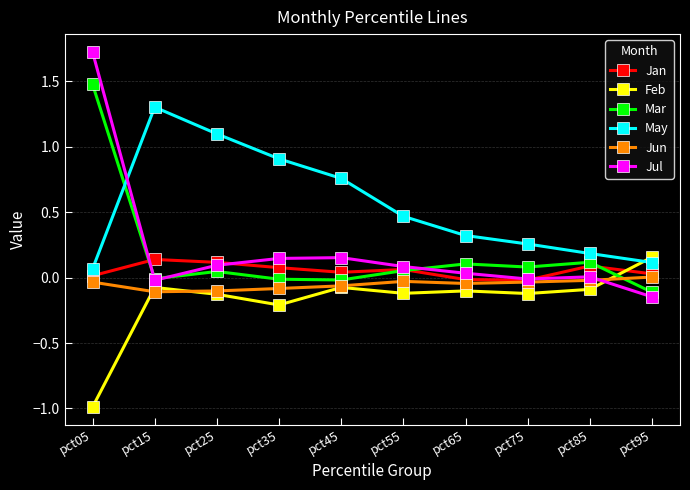

What is the total value across all series at pct25?

1.1